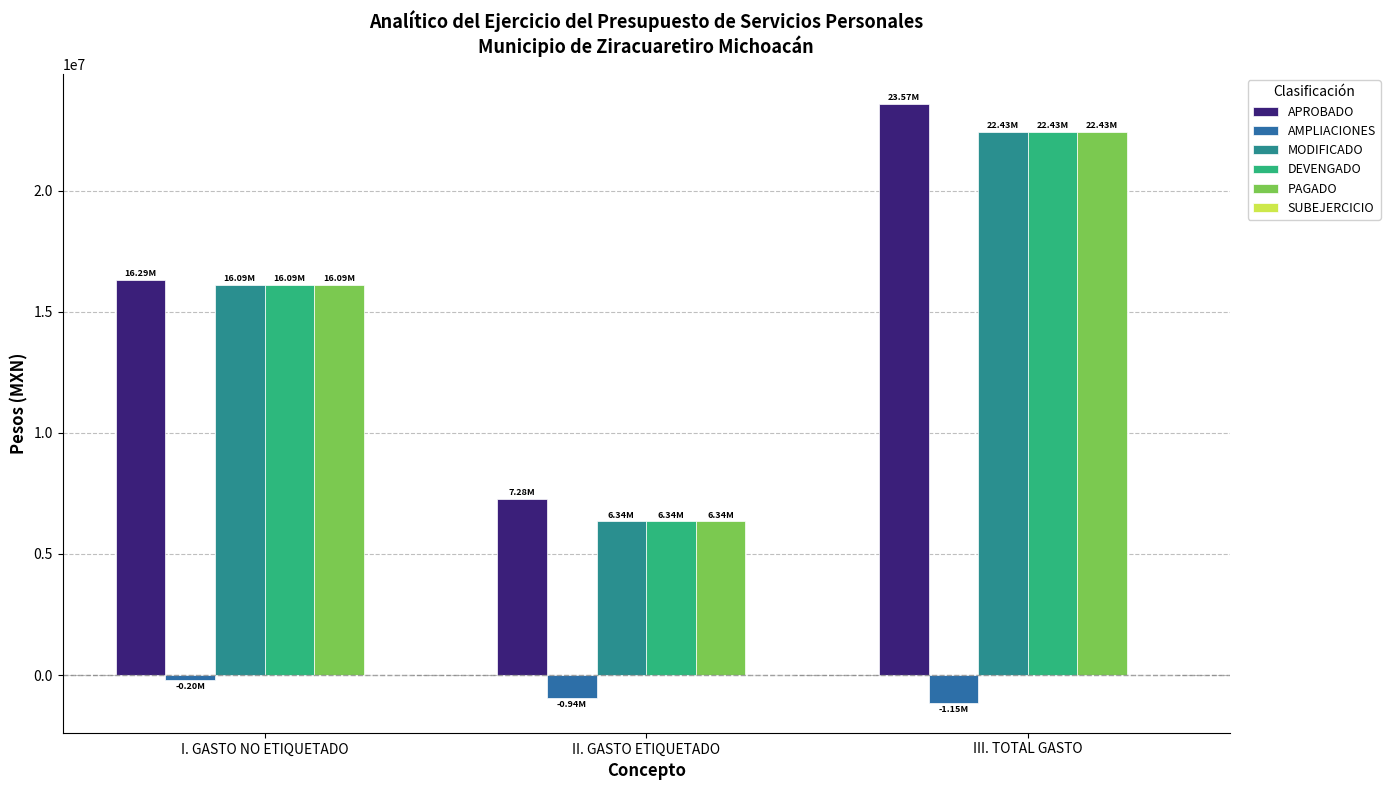

At which category is the sum across all series the highest?

III. TOTAL GASTO